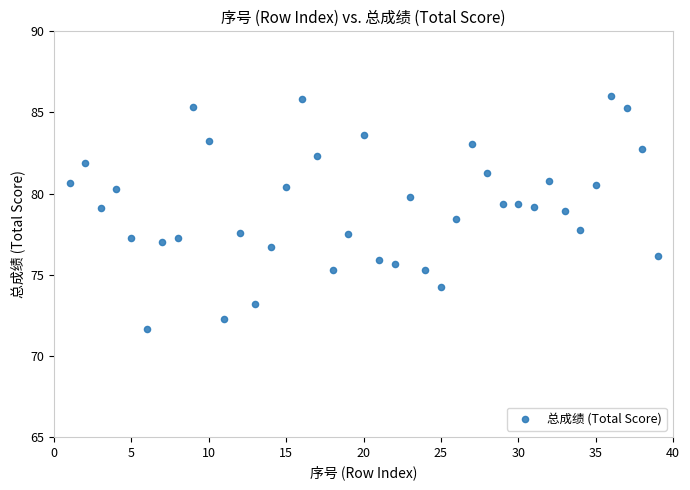

What is the range of X values (max minus min)?

38.0